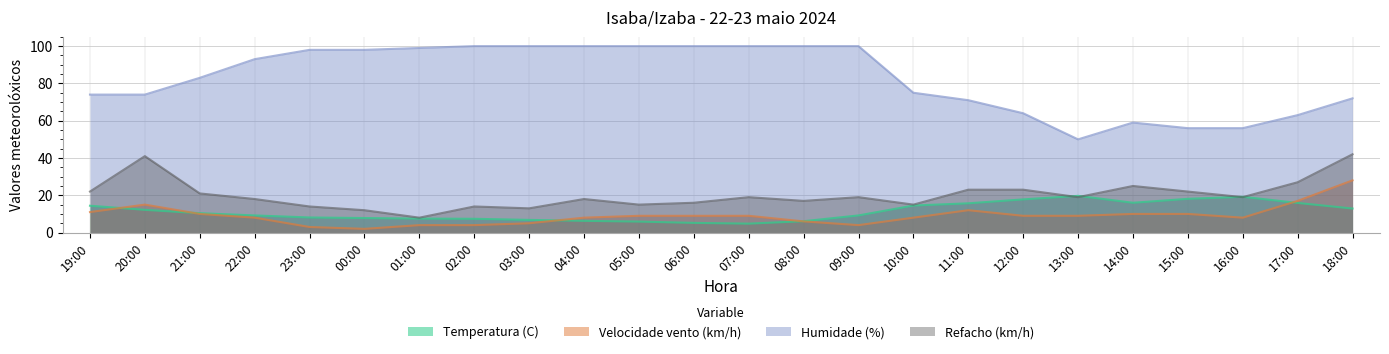

Between which two adjacent categories do Refacho (km/h) and Temperatura (C) first intersect?

12:00 and 13:00